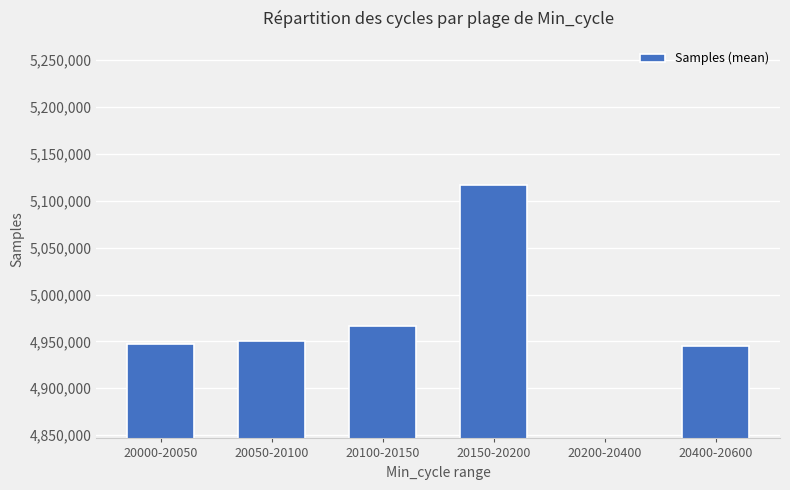

Are the bars horizontal?

No